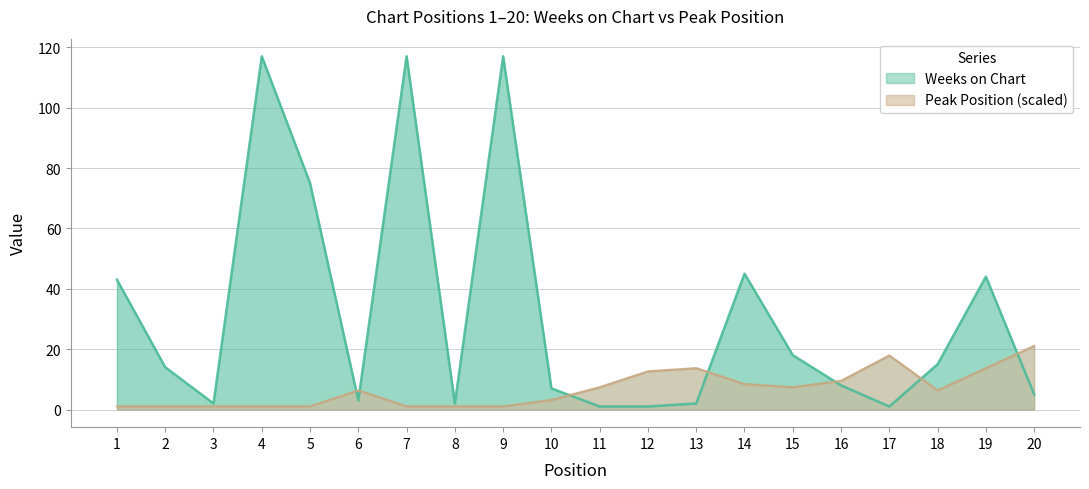

Reading left to right, list all the values displayed in this chart.

Weeks on Chart: 1=43.0	2=14.0	3=2.0	4=117.0	5=75.0	6=3.0	7=117.0	8=2.0	9=117.0	10=7.0	11=1.0	12=1.0	13=2.0	14=45.0	15=18.0	16=8.0	17=1.0	18=15.0	19=44.0	20=5.0
Peak Position: 1=1.1	2=1.1	3=1.1	4=1.1	5=1.1	6=6.3	7=1.1	8=1.1	9=1.1	10=3.2	11=7.4	12=12.6	13=13.7	14=8.4	15=7.4	16=9.5	17=17.9	18=6.3	19=13.7	20=21.1